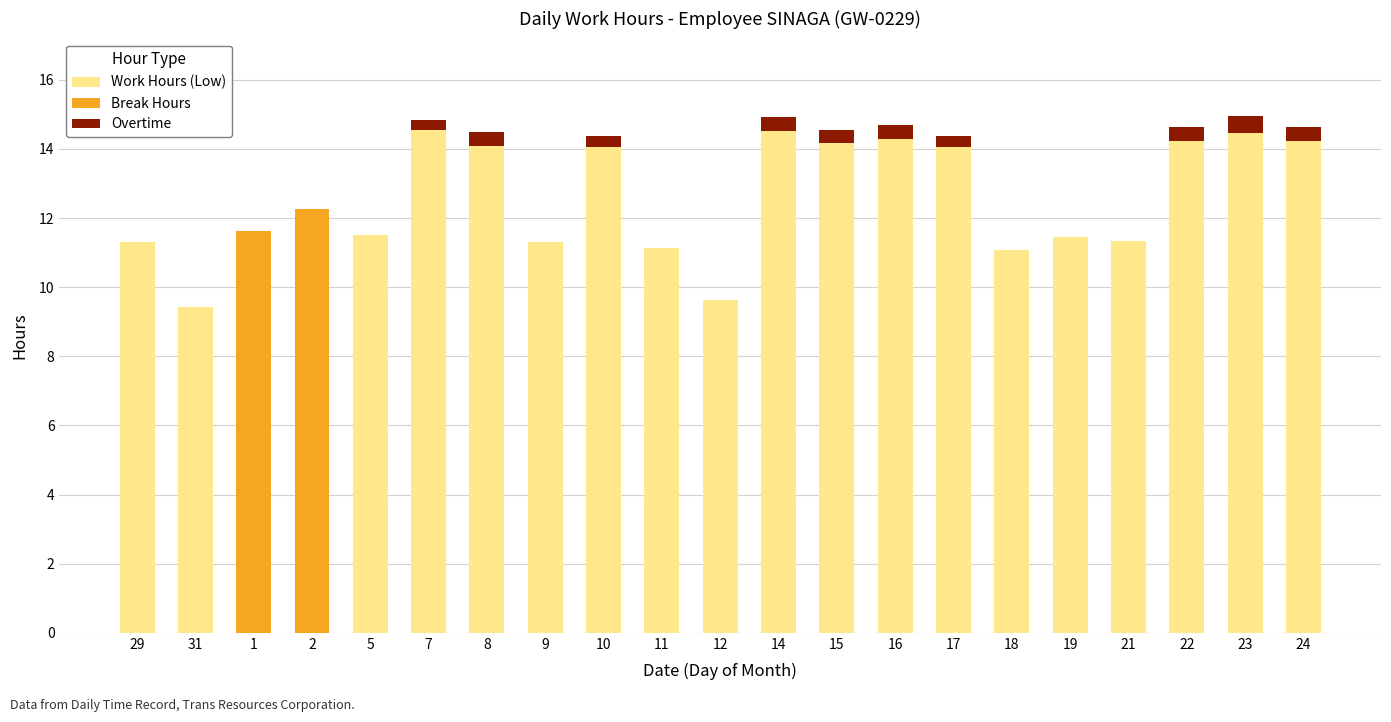

True or false: Work Hours (Low) has a value of 5.2 at 29.

False